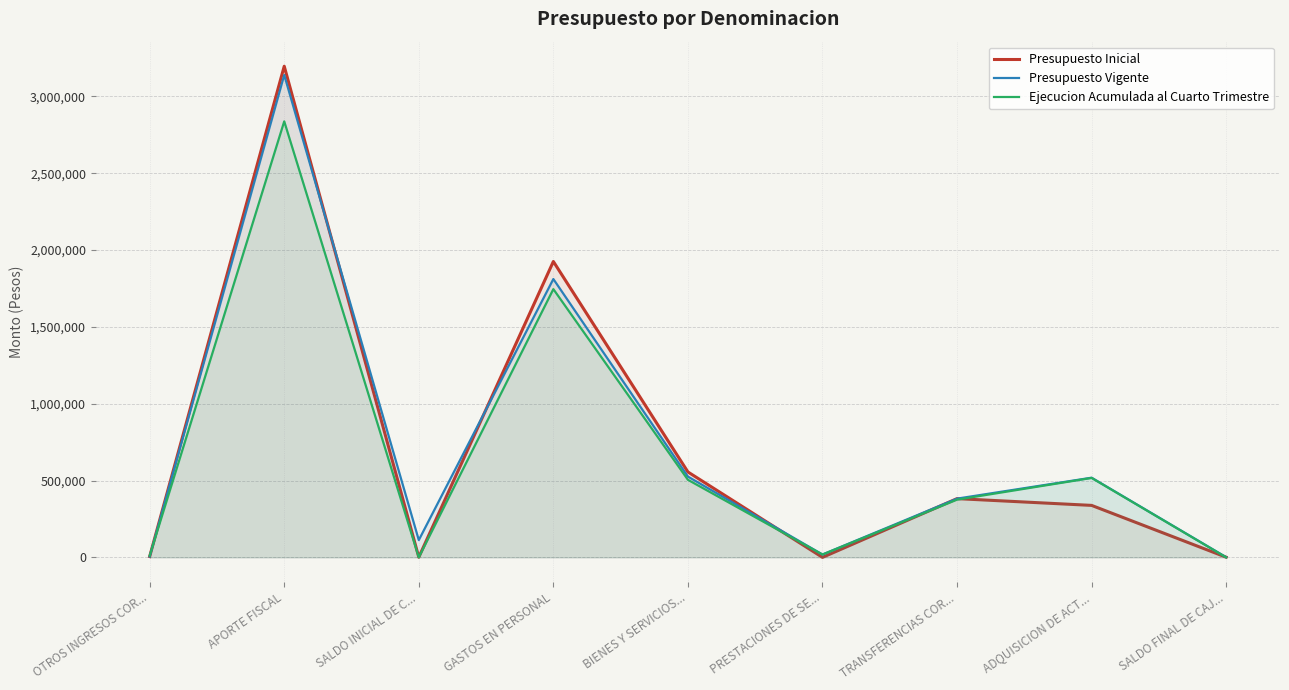

What is the sum of the Ejecucion Acumulada al Cuarto Trimestre values at PRESTACIONES DE SE... and SALDO FINAL DE CAJ...?

18440